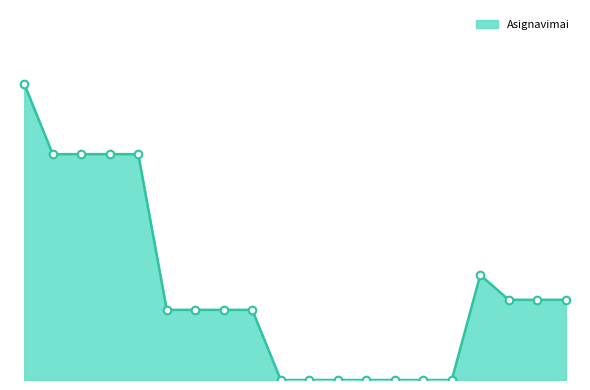

Does the chart have visible grid lines?

No